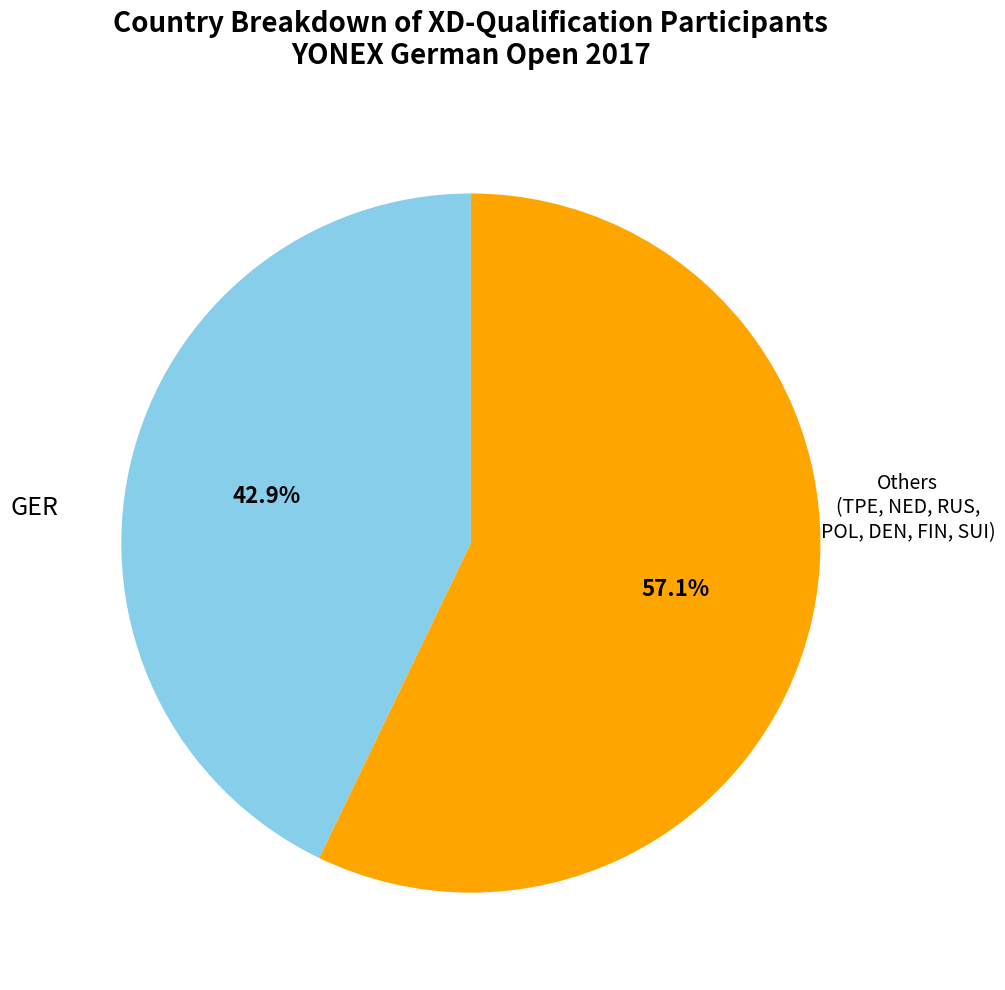

Which slice is the smallest?

GER